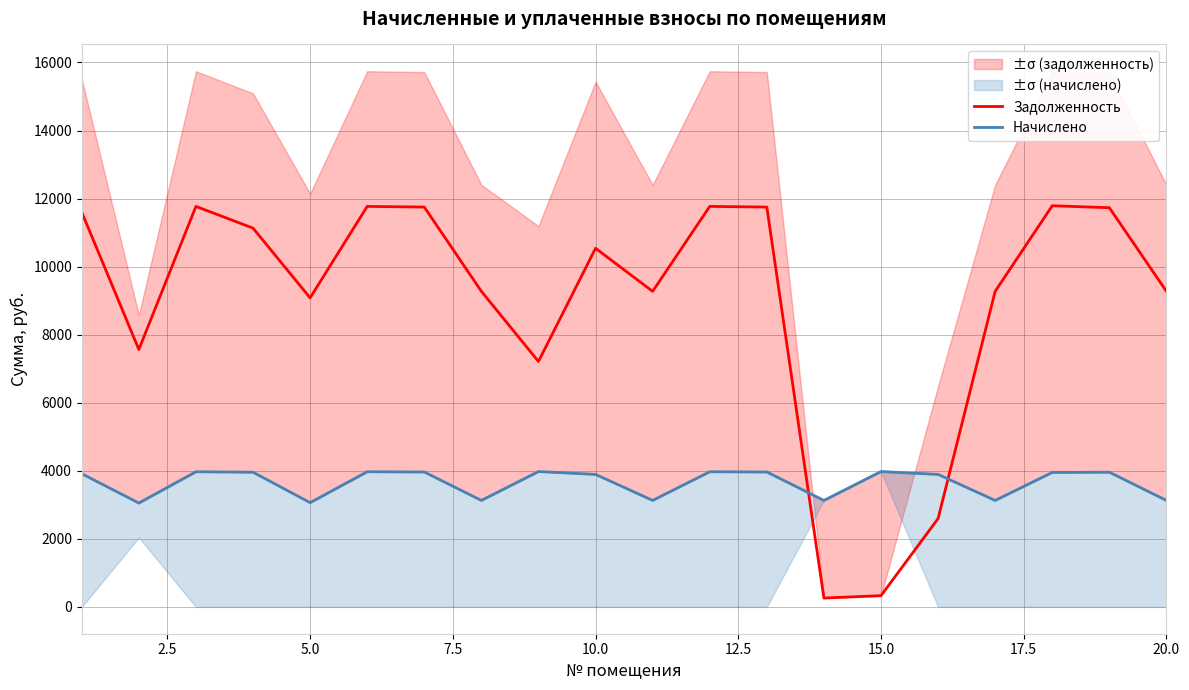

The value of Задолженность at 10.0 is 10539.2. True or false?

True